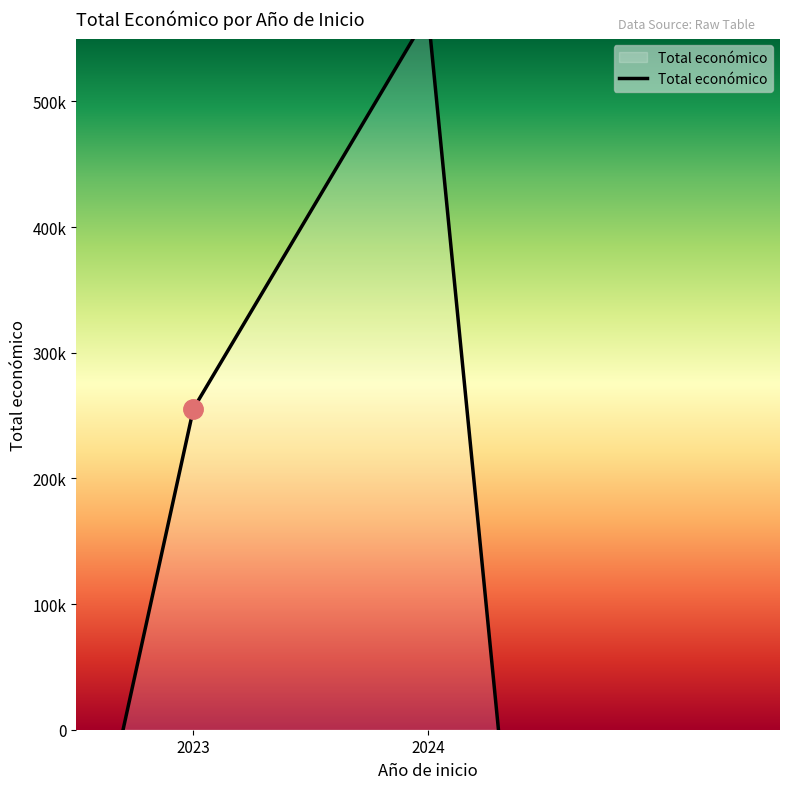

What is the difference between the values at 2024 and 2023?

319204